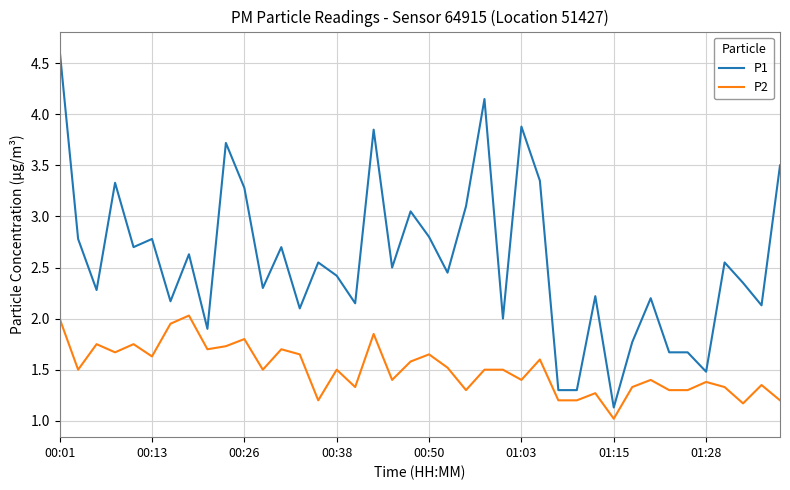

What is the difference between the maximum and minimum values in the P1 series?

3.5